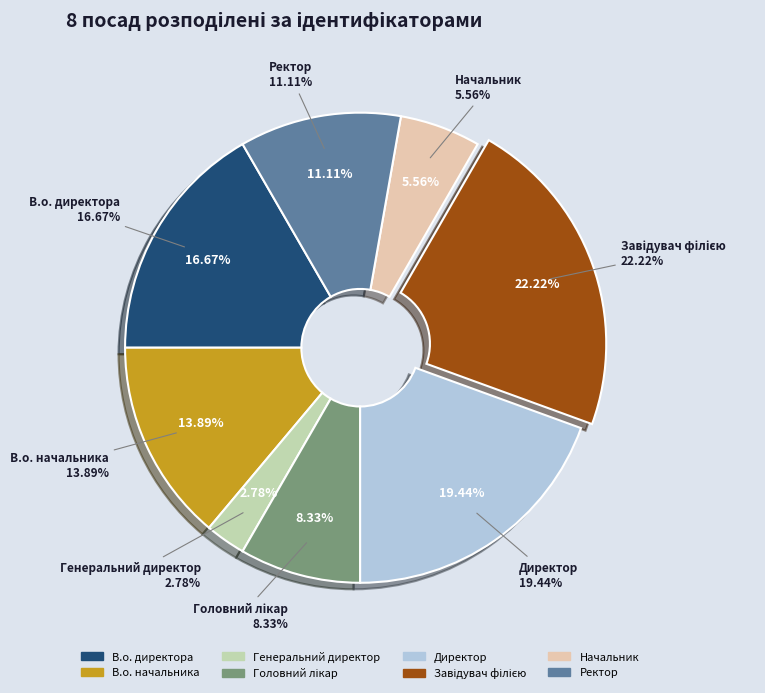

To the nearest percent, what is the difference between the largest and smallest slice percentages?

19%